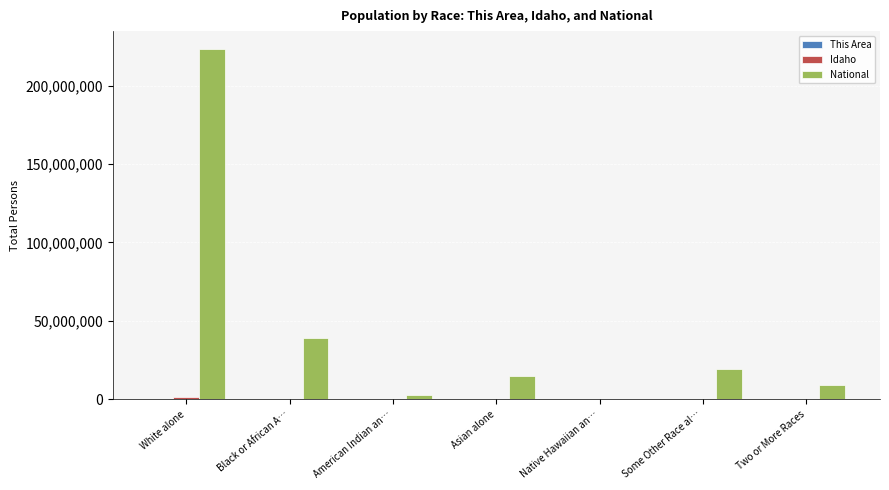

What is the maximum value shown in the chart?

223553265